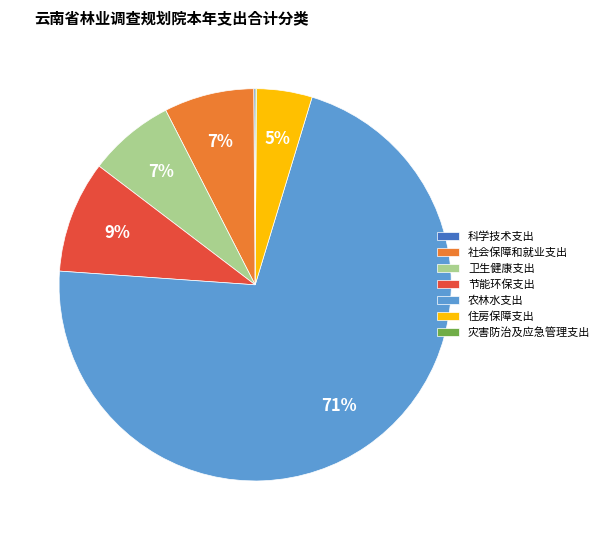

Combined, do 住房保障支出 and 社会保障和就业支出 account for over 50%?

No